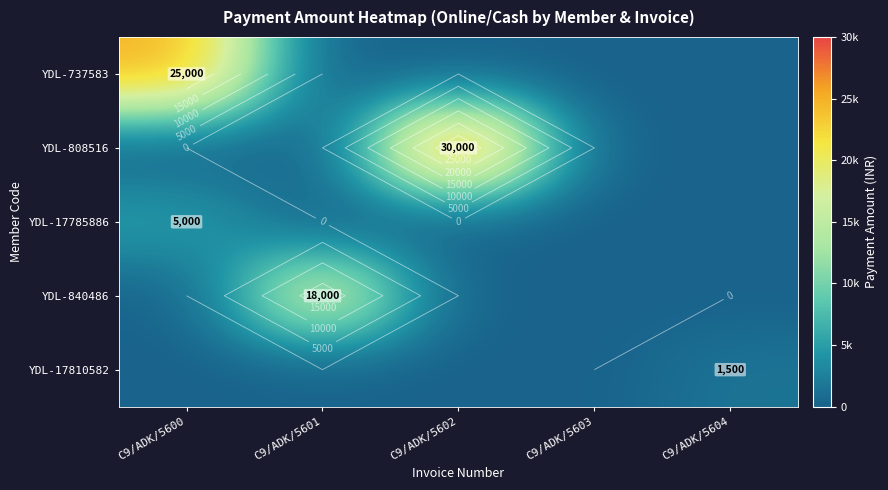

Which has a higher value, C9/ADK/5604 or C9/ADK/5600?

C9/ADK/5600